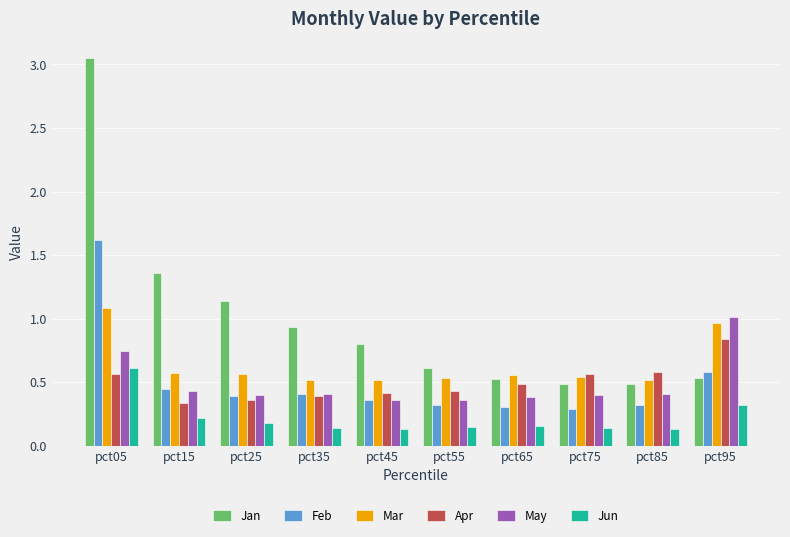

What is the difference between the maximum and second lowest values in the Feb series?

1.3